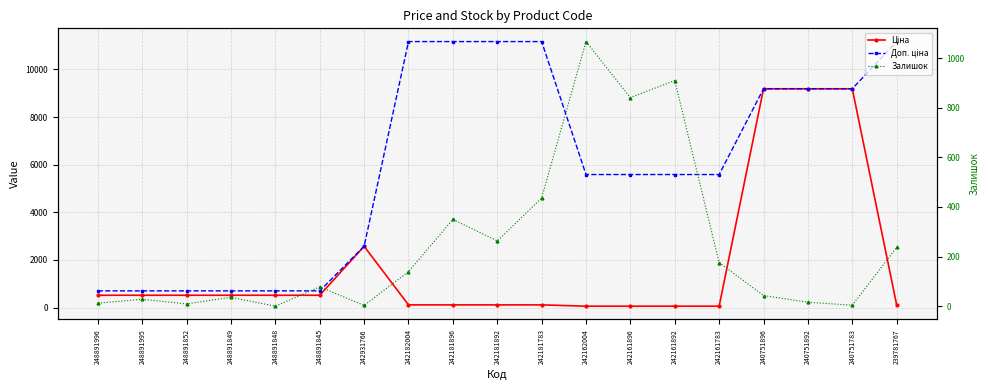

Which category has the highest value across all series?

242182004